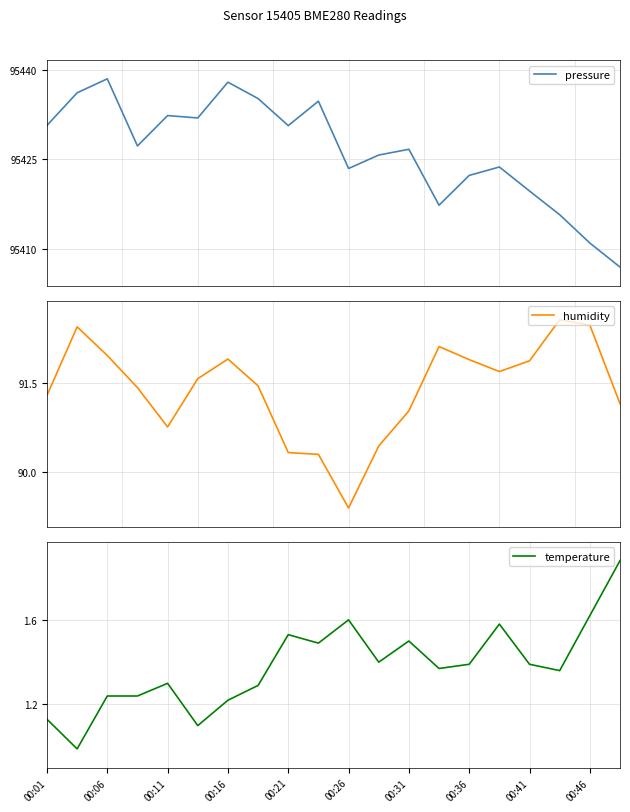

Where does the humidity series first go above 91?

00:01